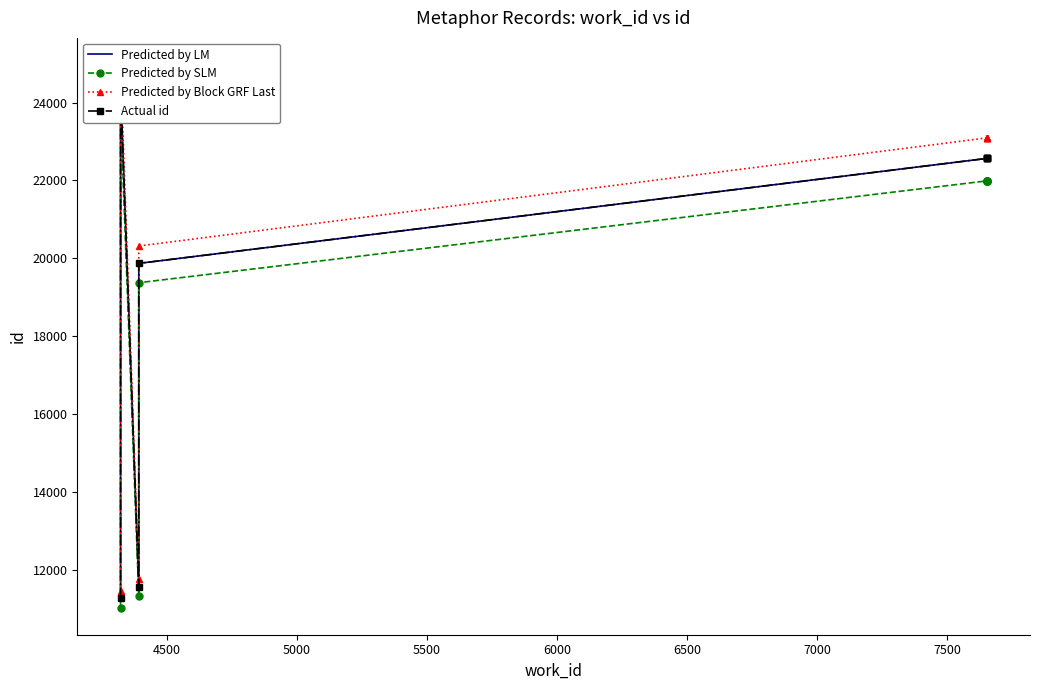

What is the difference between the maximum and minimum values in the Predicted by LM series?

13112.0